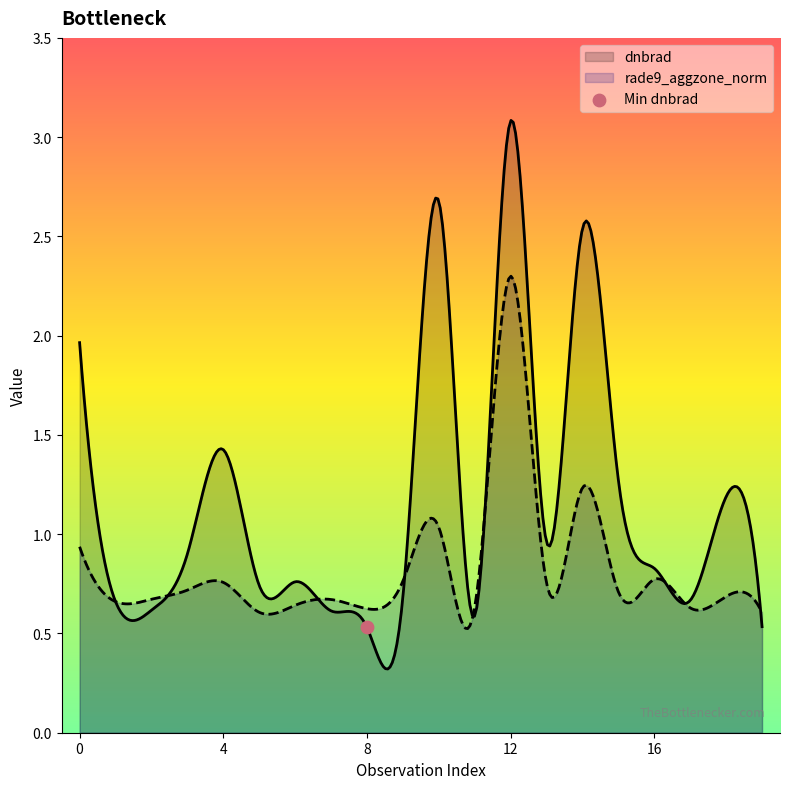

What are all the series names shown in the legend?

dnbrad, rade9_aggzone_norm